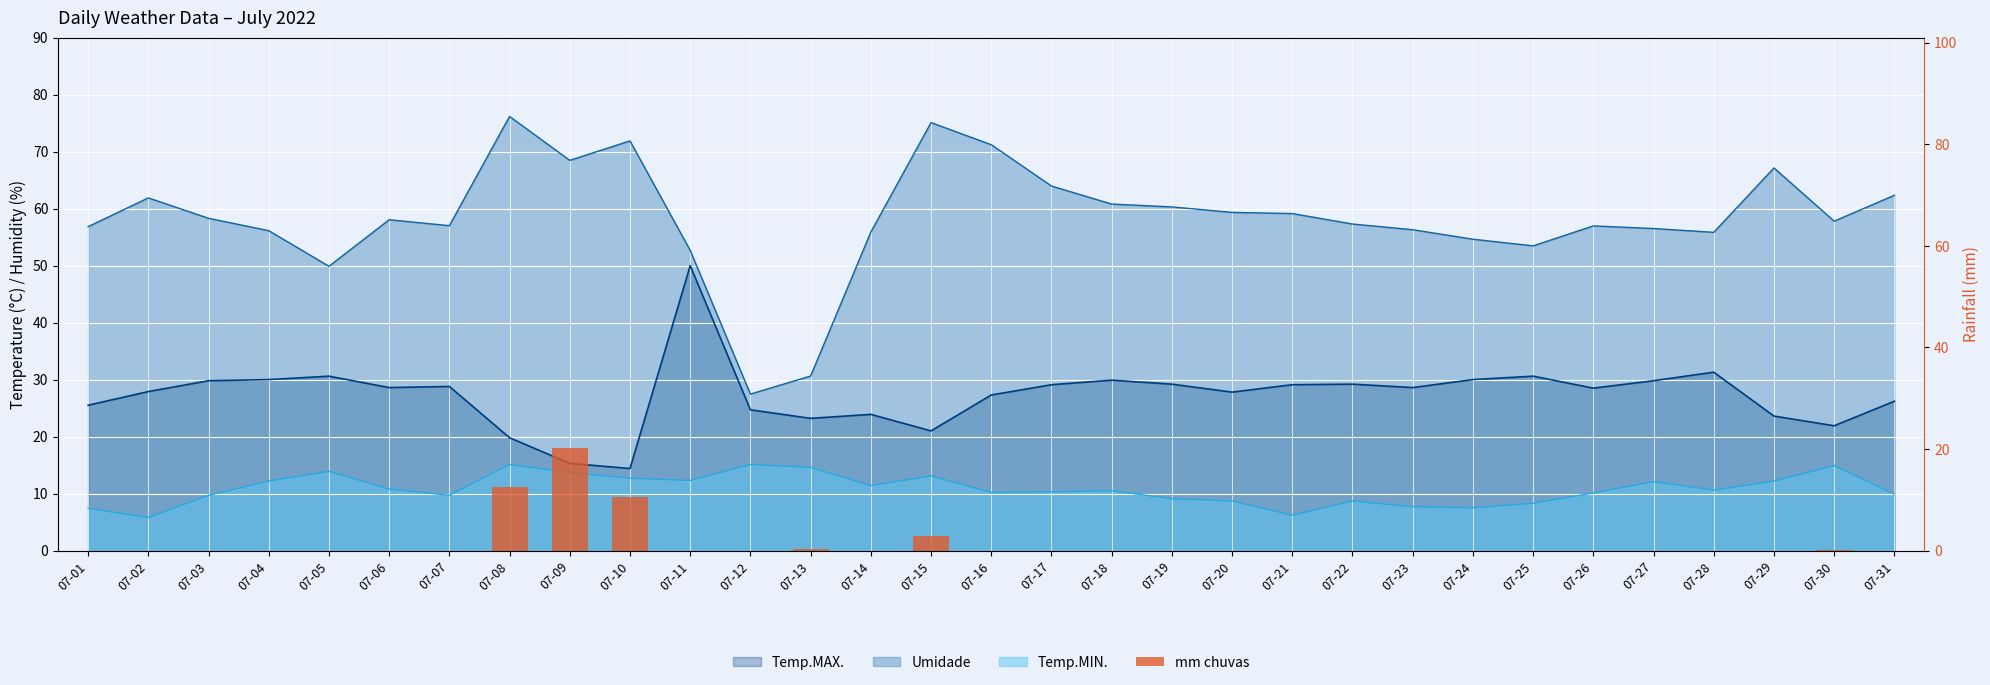

What is the difference between the second highest and second lowest values?

12.6